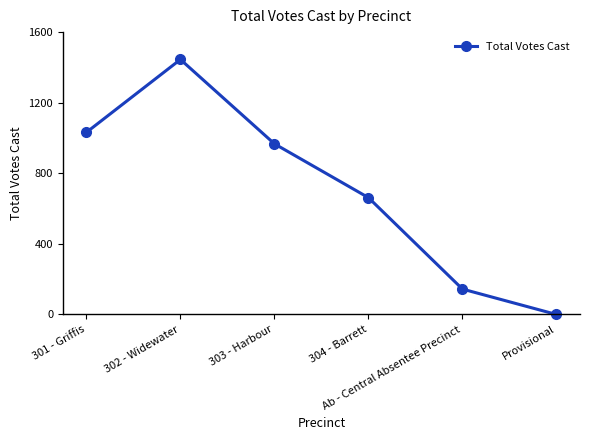

Approximately how many times larger is the value at Ab - Central Absentee Precinct compared to 303 - Harbour?

0.1